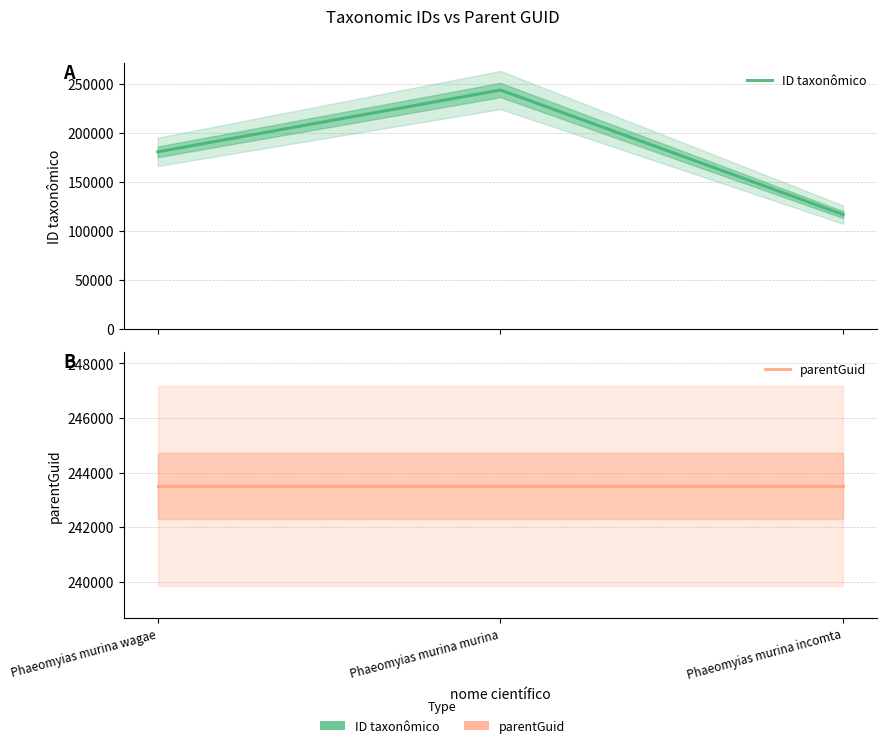

Rank the series by their average value, from lowest to highest.

ID taxonômico, parentGuid